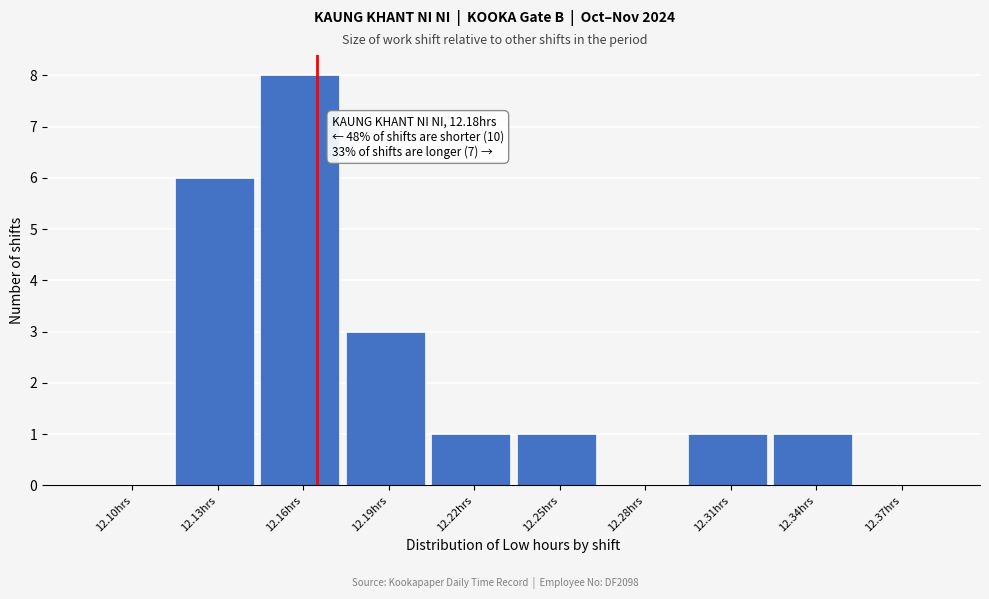

Reading left to right, transcribe all the data shown in this chart.

12.10hrs=0	12.13hrs=6	12.16hrs=8	12.19hrs=3	12.22hrs=1	12.25hrs=1	12.28hrs=0	12.31hrs=1	12.34hrs=1	12.37hrs=0